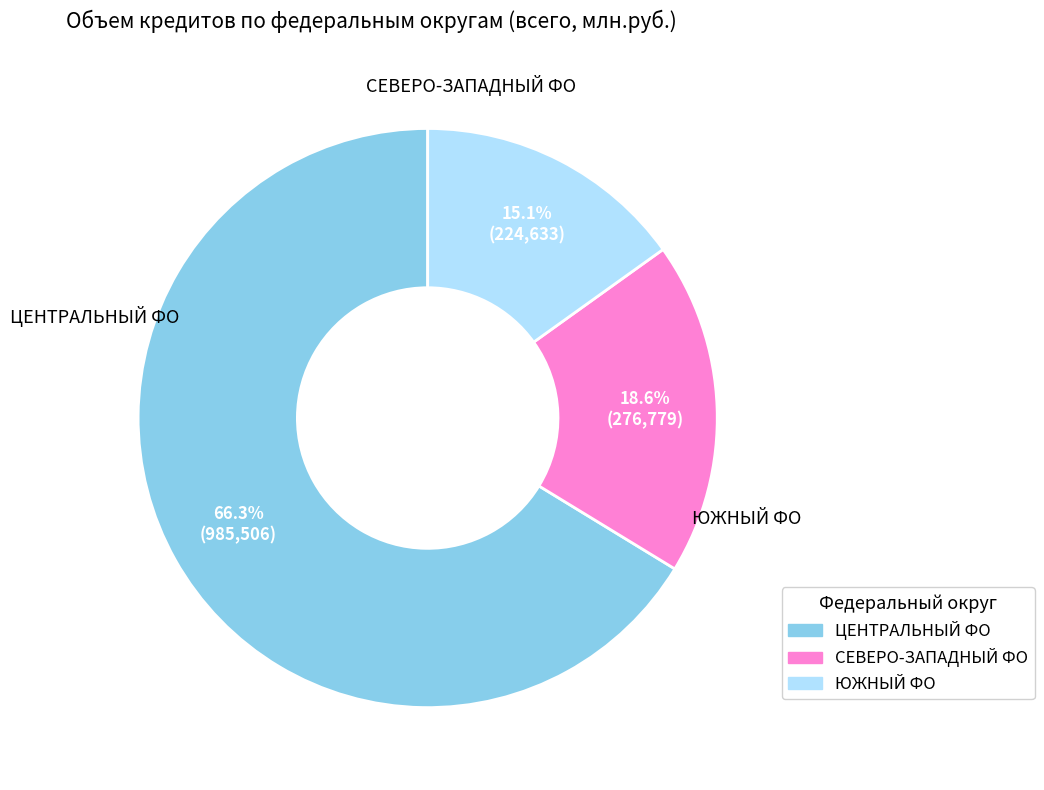

Is there a majority slice in this chart?

Yes